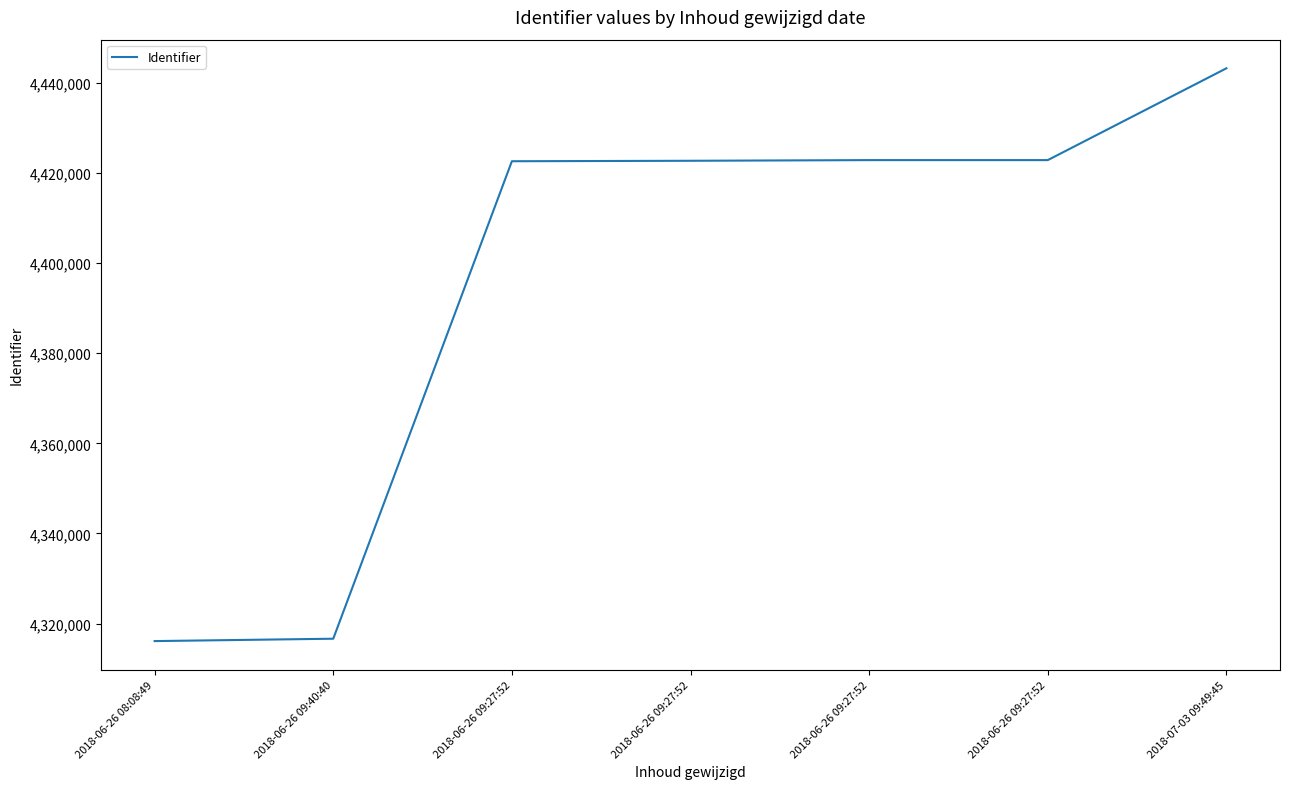

Which label corresponds to the largest value in the chart?

2018-07-03 09:49:45